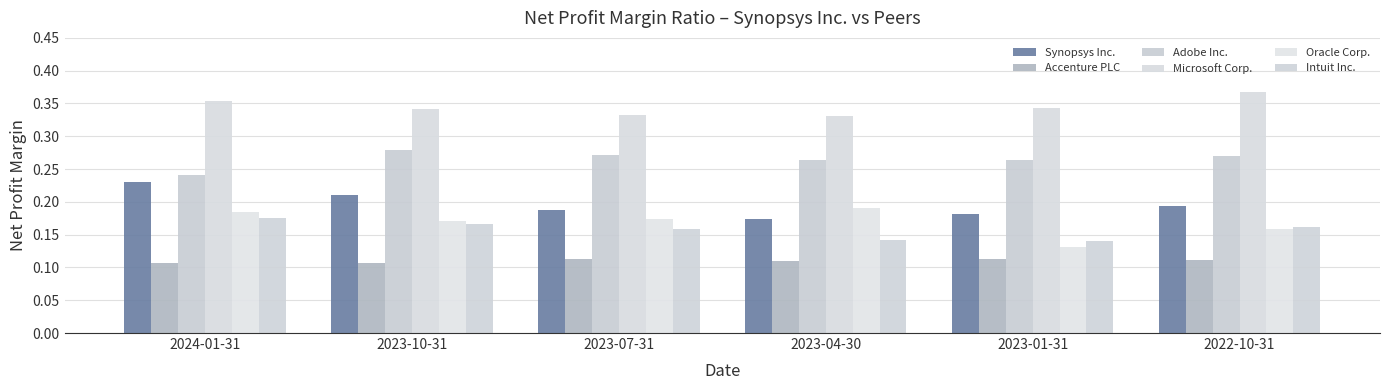

What is the label of the 6th bar from the right?

2024-01-31